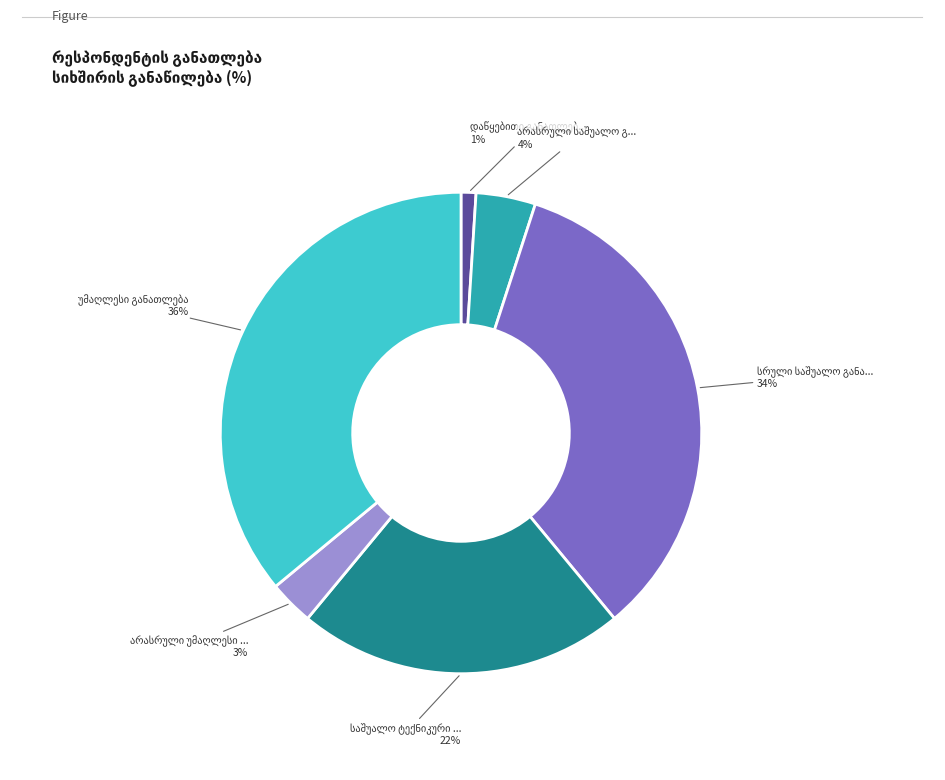

To the nearest percent, what is the difference between the largest and smallest slice percentages?

35%